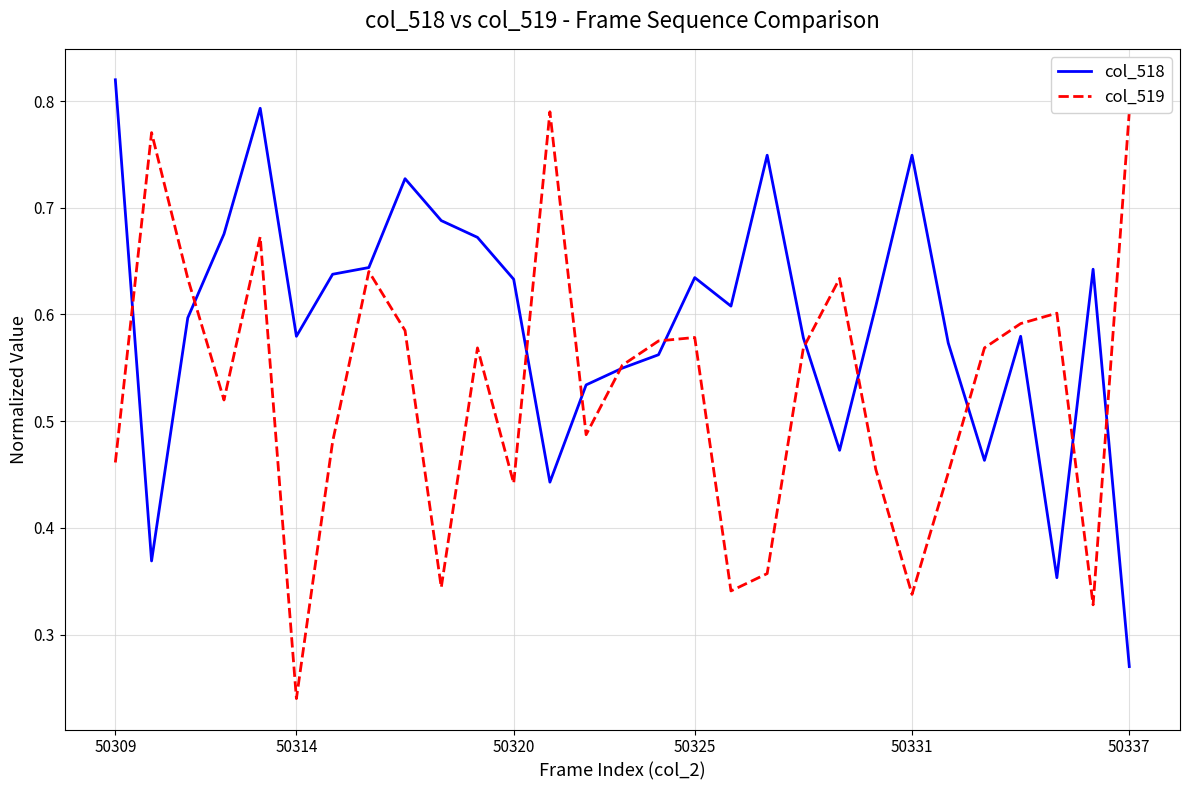

What is the lowest value of the col_519 series?

0.2